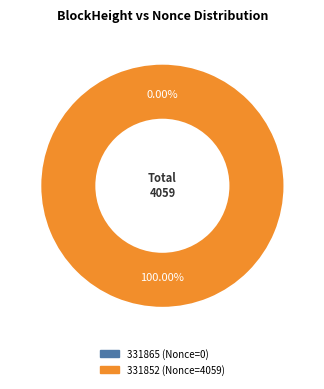

To the nearest percent, what is the difference between the largest and smallest slice percentages?

100%